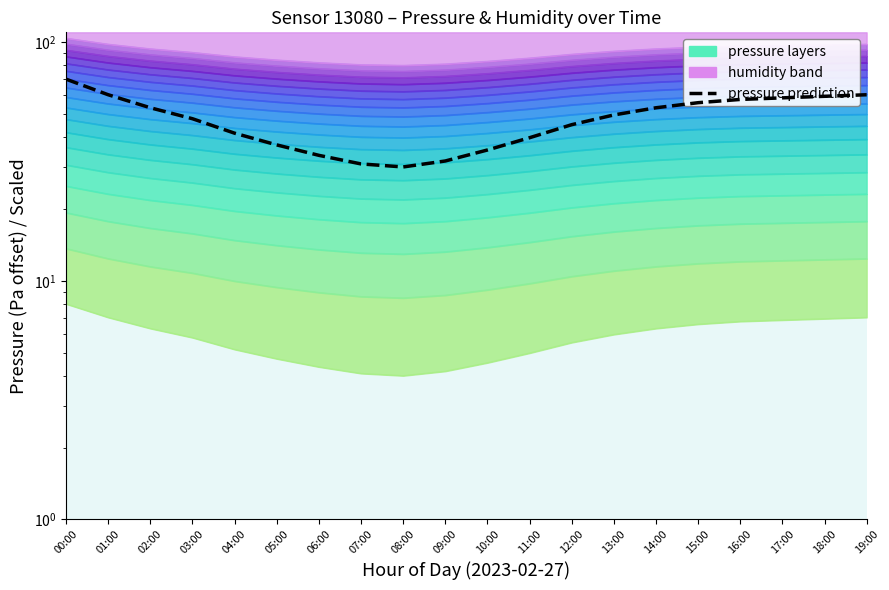

At which category does the data reach its first local valley?

08:00